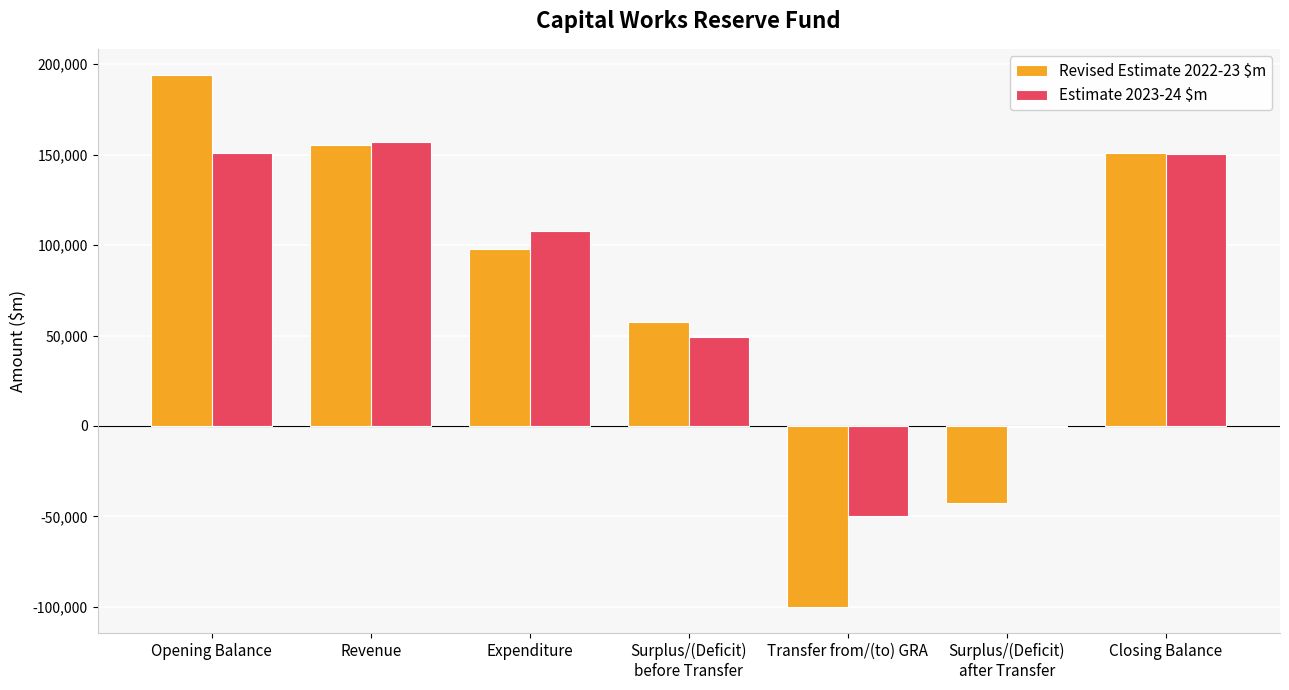

Between Opening Balance and Expenditure, which series saw the biggest shift?

Revised Estimate 2022-23 $m